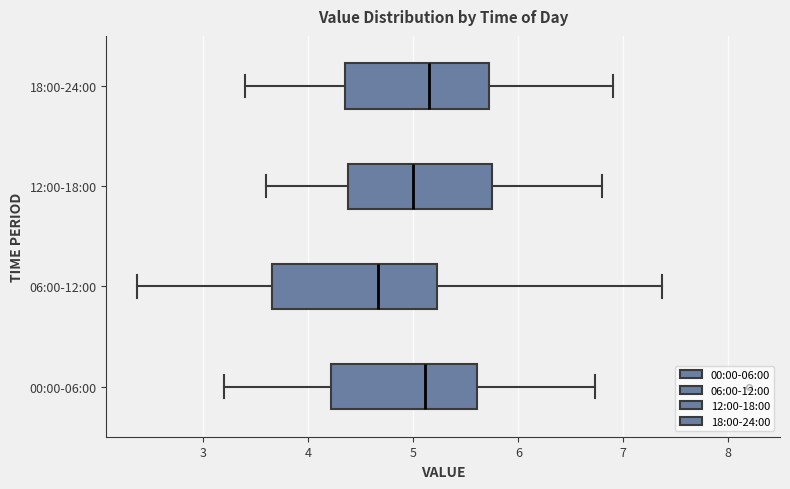

Reading bottom to top, read every box against the x-axis: the position of its median line, the range the box covers, and the ends of its whiskers. The values are not printed on the chart, so give them approximately, as read against the axis.

00:00-06:00: median 5.1, box 4.2 to 5.6, whiskers 3.2 to 6.7
06:00-12:00: median 4.7, box 3.7 to 5.2, whiskers 2.4 to 7.4
12:00-18:00: median 5.0, box 4.4 to 5.8, whiskers 3.6 to 6.8
18:00-24:00: median 5.2, box 4.4 to 5.7, whiskers 3.4 to 6.9